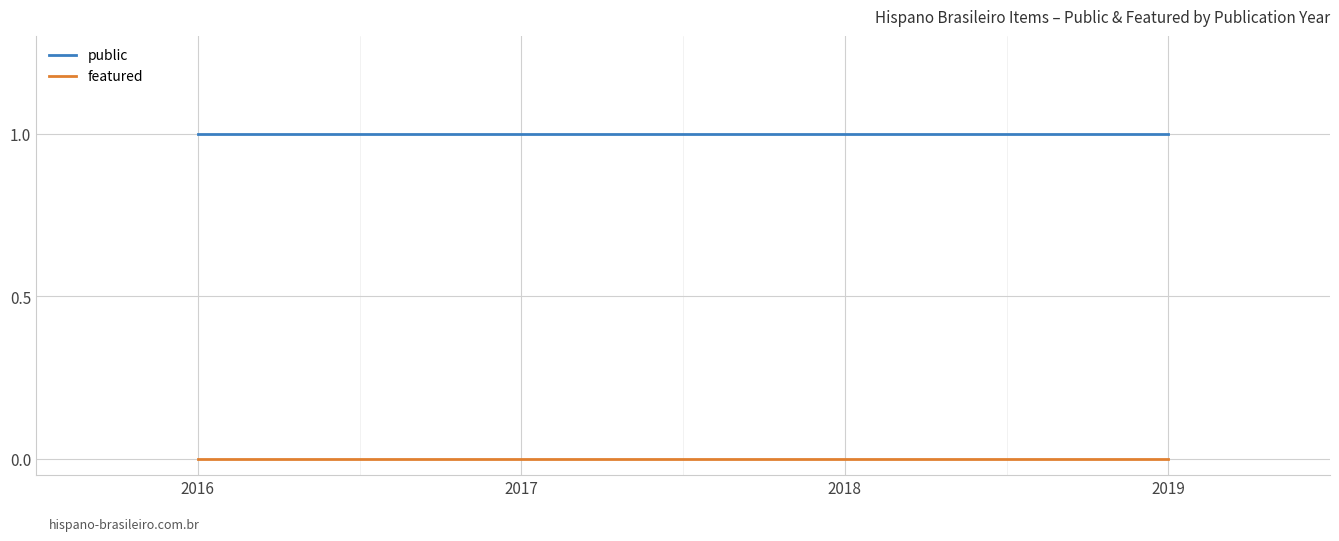

Is the value of featured at 2017 greater than the value of public at 2019?

No